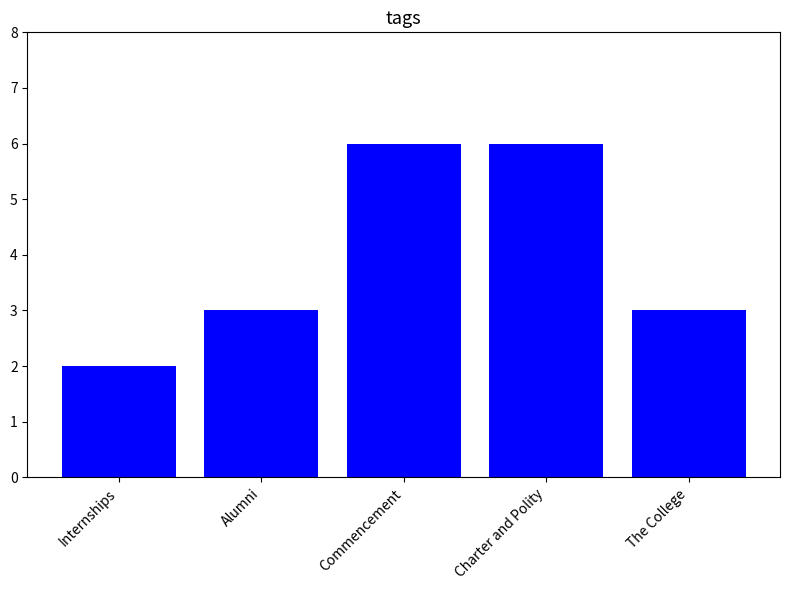

Which category has the lowest value across all series?

Internships